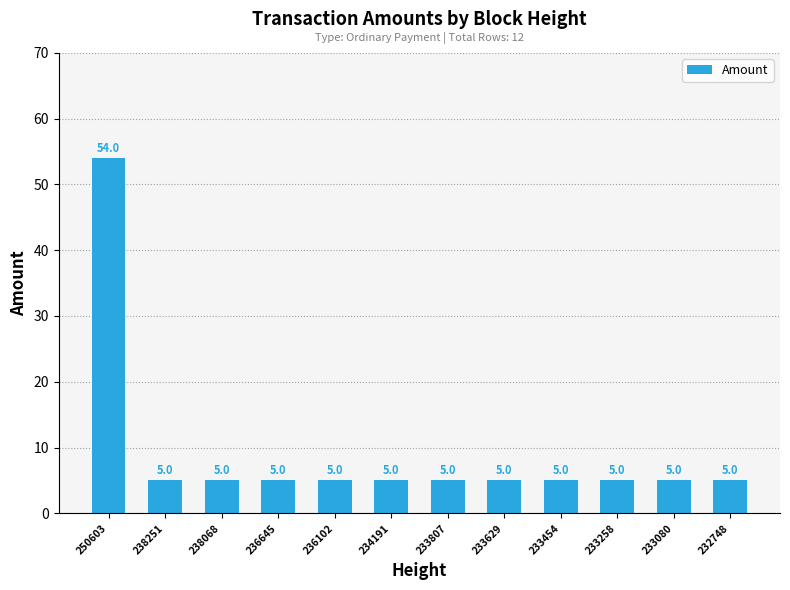

What is the ratio of the value at 233080 to the value at 236102?

1.0